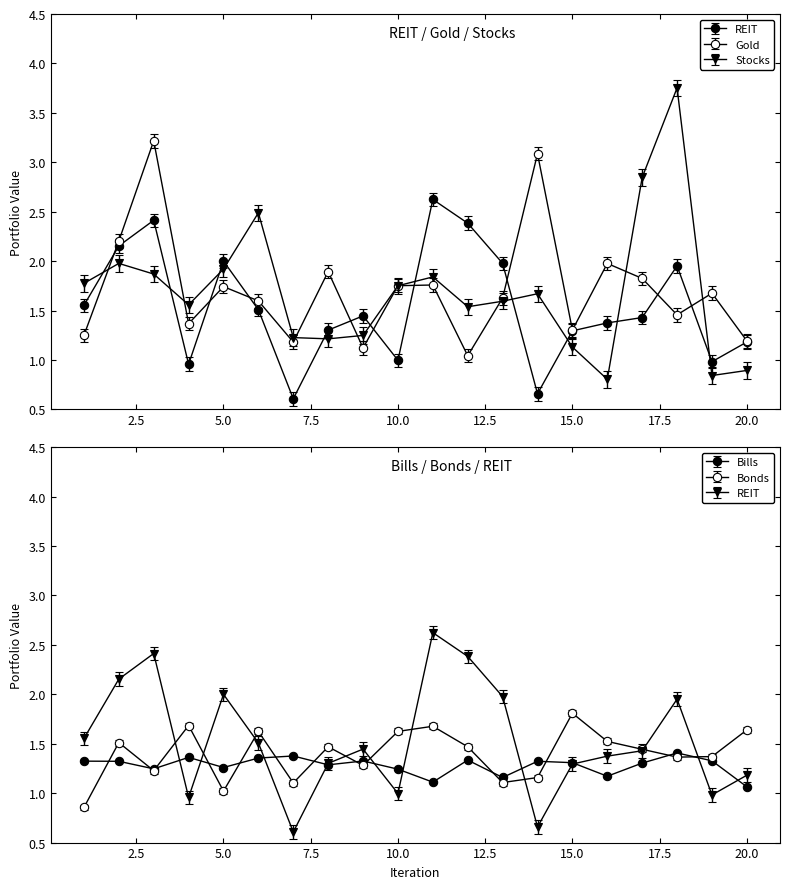

List the series in order of their peak value, highest first.

5 / Stocks, 5 / Gold, 5 / REIT, 5 / Bonds, 5 / Bills